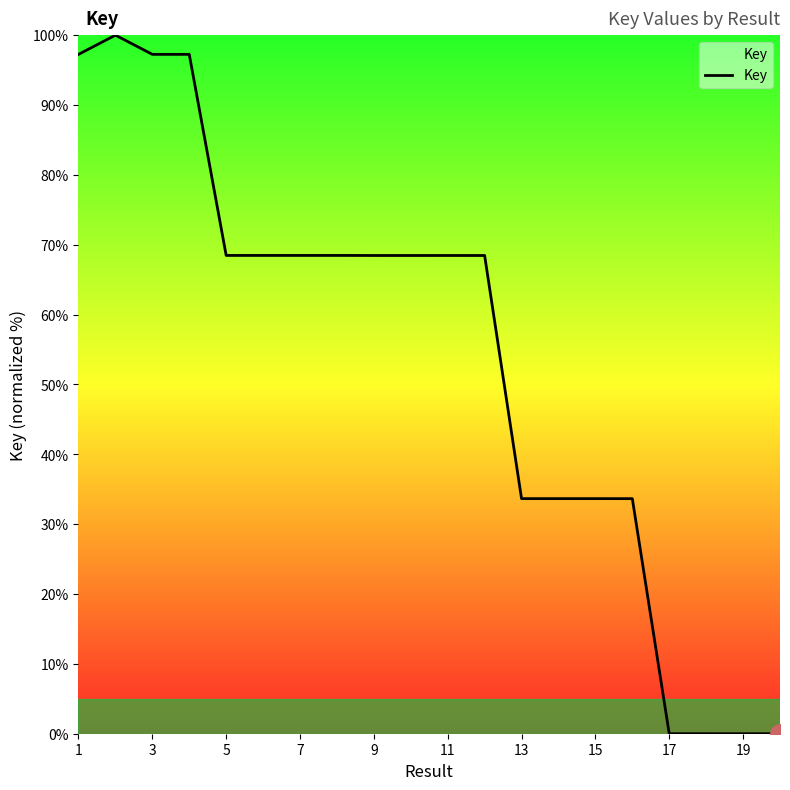

What is the difference between the maximum and minimum values?

100.0